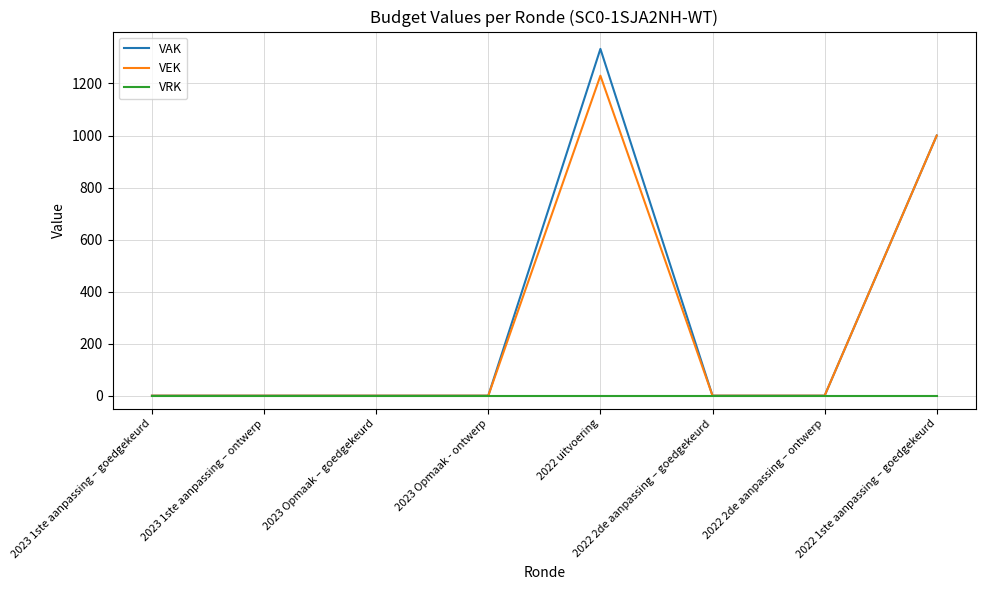

What is the average value of the VEK series?

279